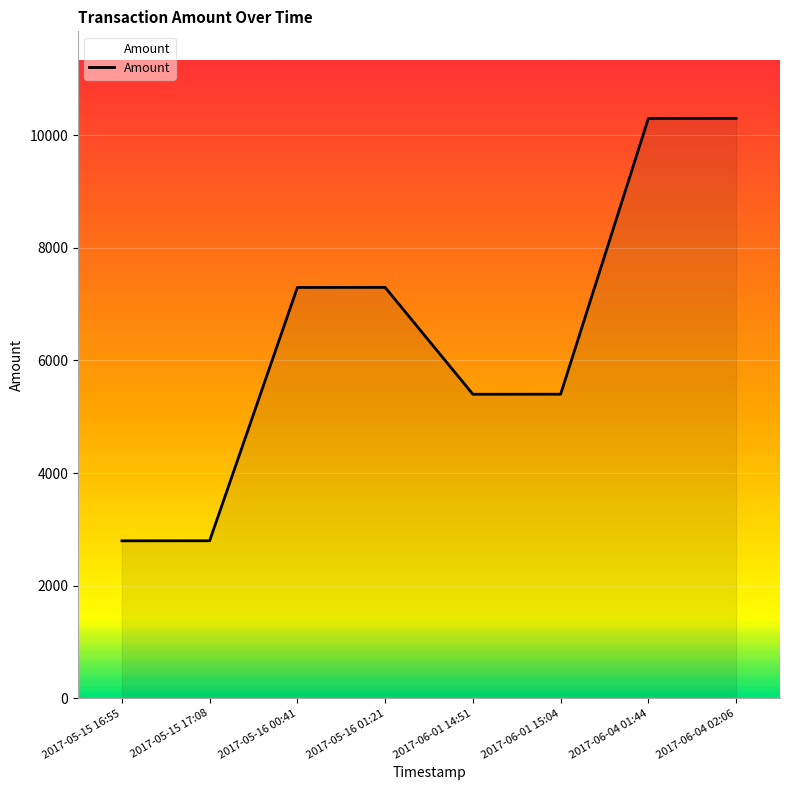

What is the minimum value shown in the chart?

2797